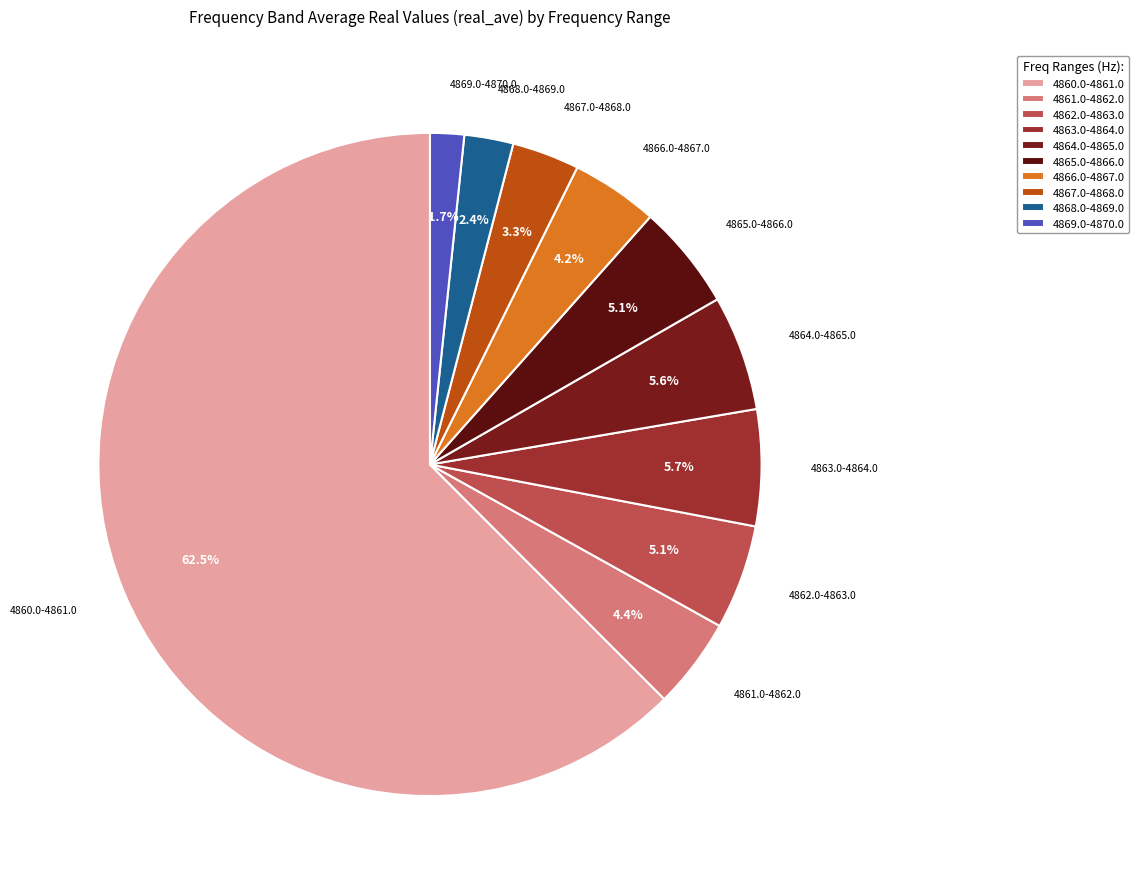

Is it true that 4867.0-4868.0 is 9% of the pie?

False